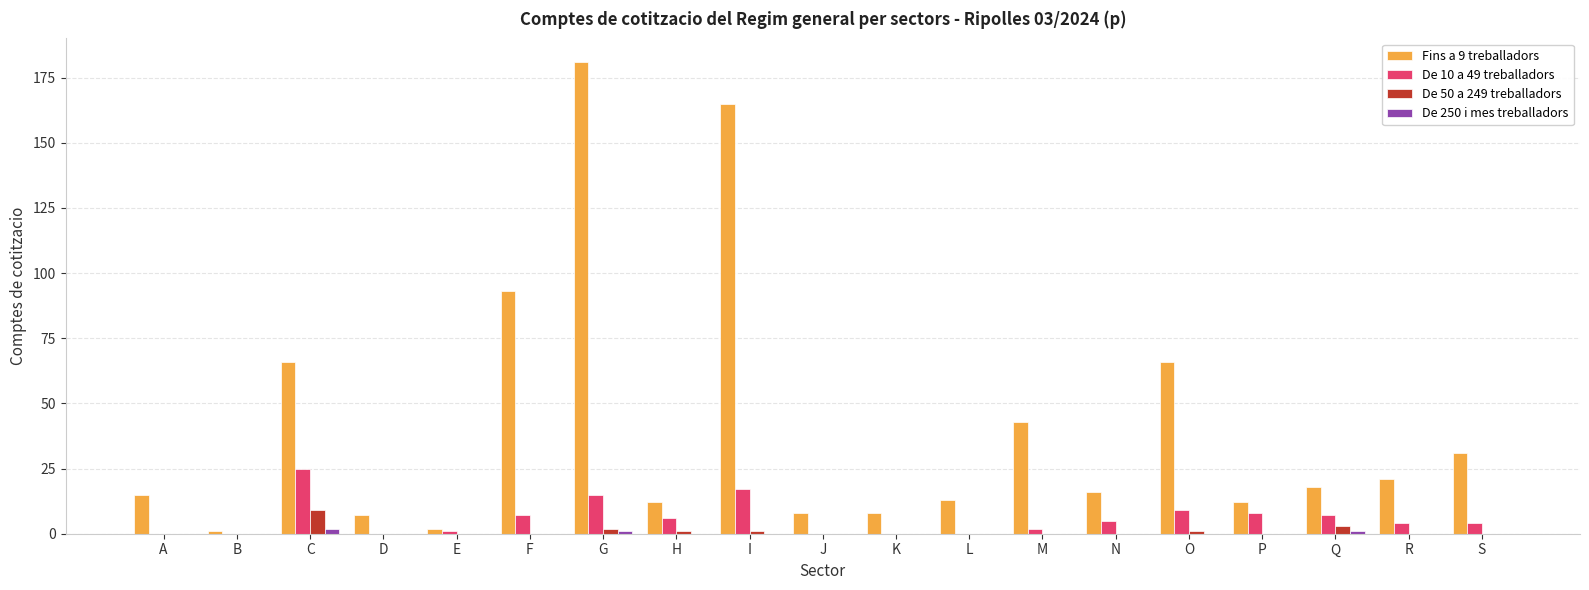

What is the total value across all series at O?

76